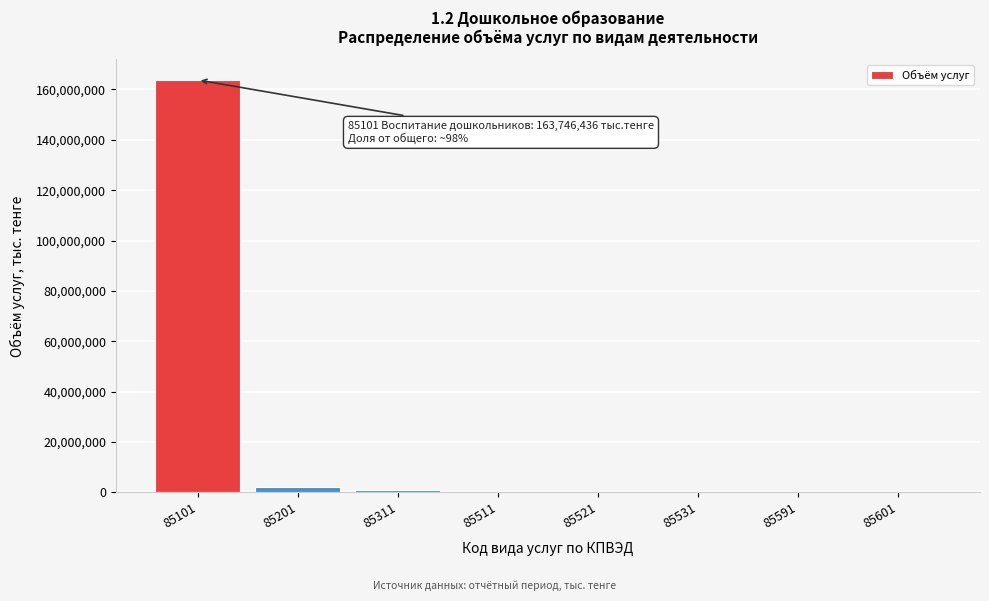

What is the greatest value displayed?

163746436